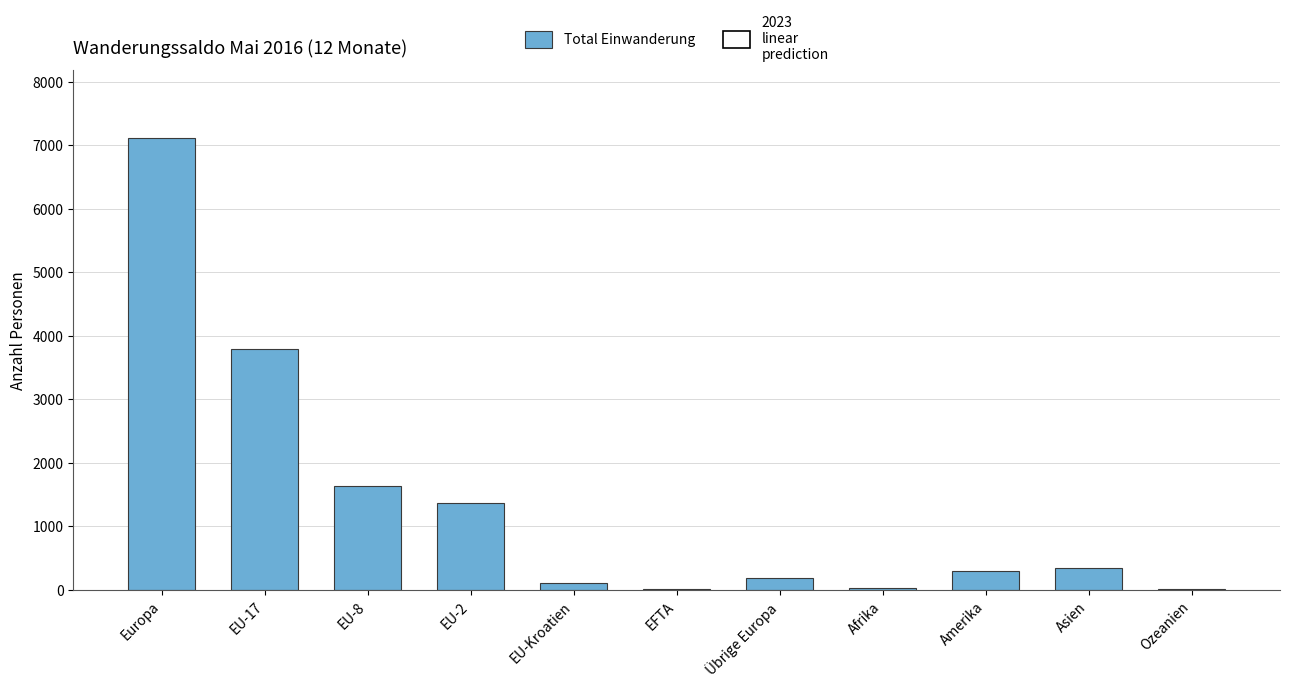

What is the sum of all values?

14929